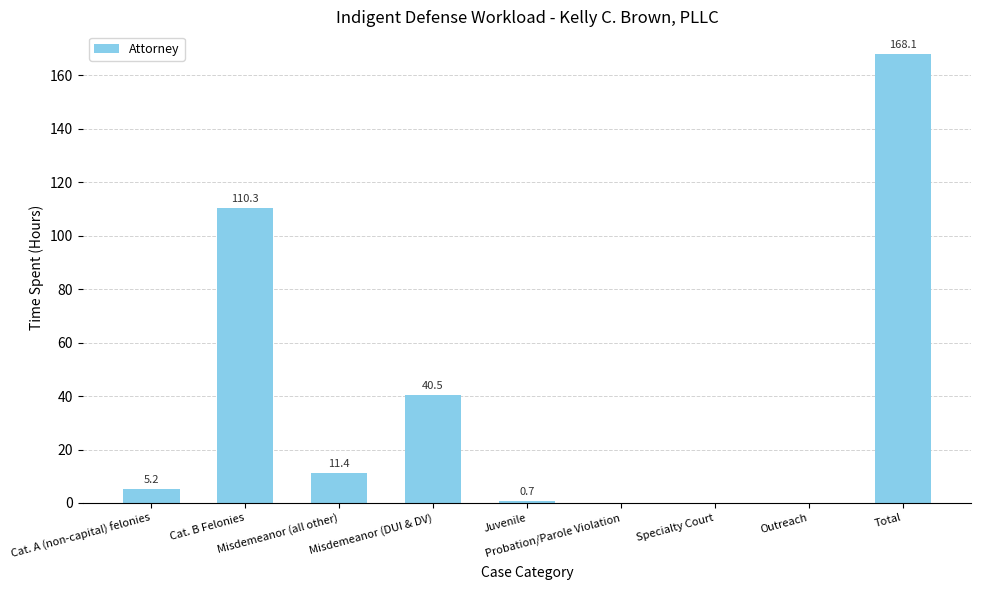

Is it true that the value at Specialty Court is 0.0?

True